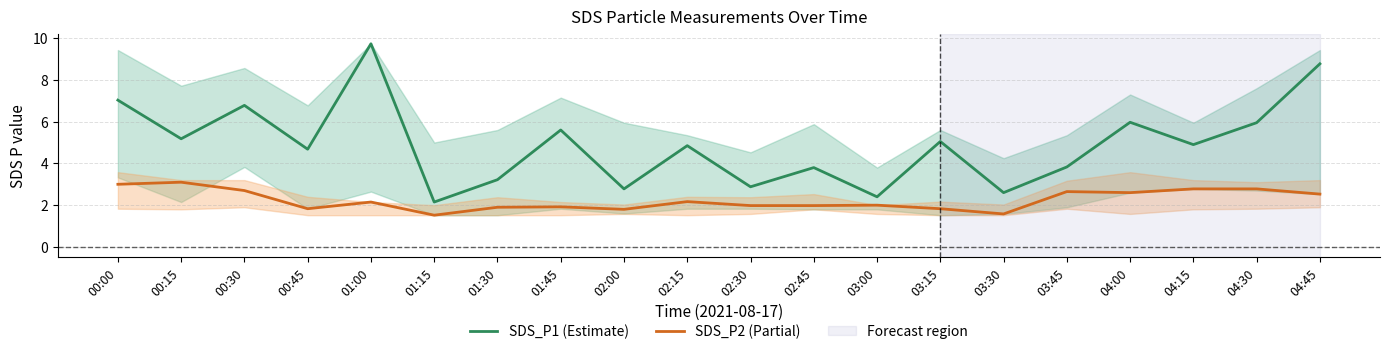

What is the sum of all SDS_P1 (Estimate) values?

98.2